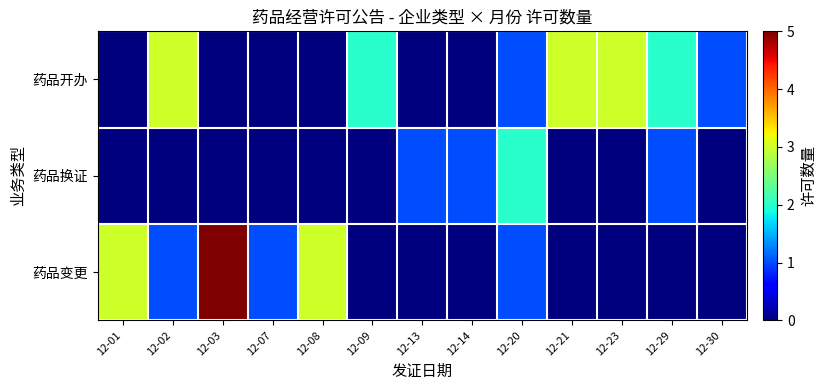

Which series changed the most between 12-14 and 12-20?

药品开办